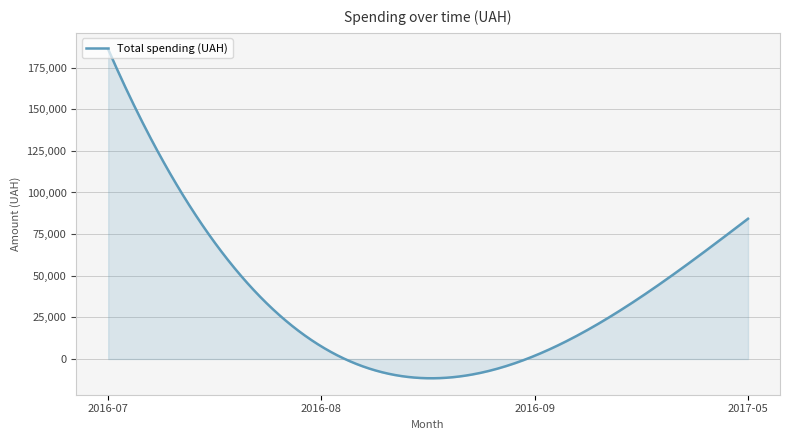

What is the greatest value displayed?

185993.7